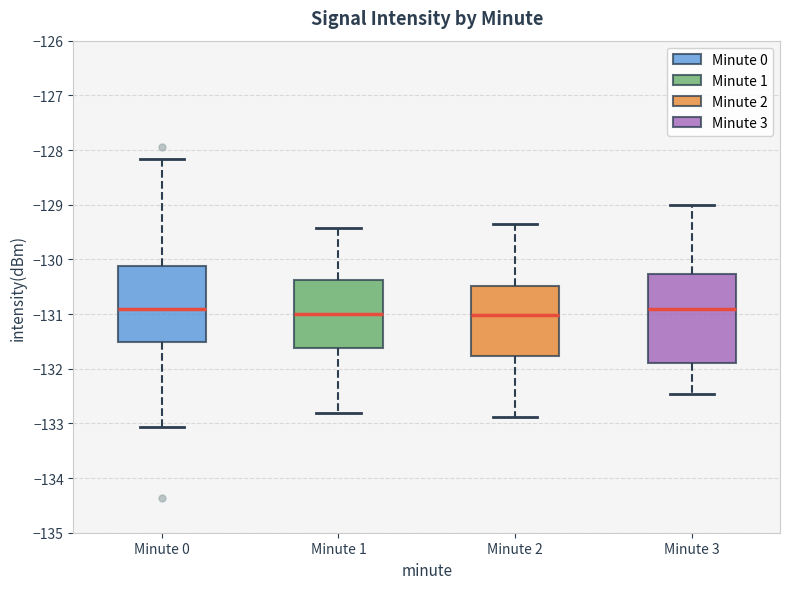

Reading left to right, transcribe this box plot: for each box, give where its median line is, the range the box spans, and where its two whiskers end, as read against the y-axis. The values are not printed on the chart, so give them approximately, as read against the axis.

Minute 0: median -130.9, box -131.5 to -130.1, whiskers -133.1 to -128.2
Minute 1: median -131.0, box -131.6 to -130.4, whiskers -132.8 to -129.4
Minute 2: median -131.0, box -131.8 to -130.5, whiskers -132.9 to -129.3
Minute 3: median -130.9, box -131.9 to -130.3, whiskers -132.5 to -129.0